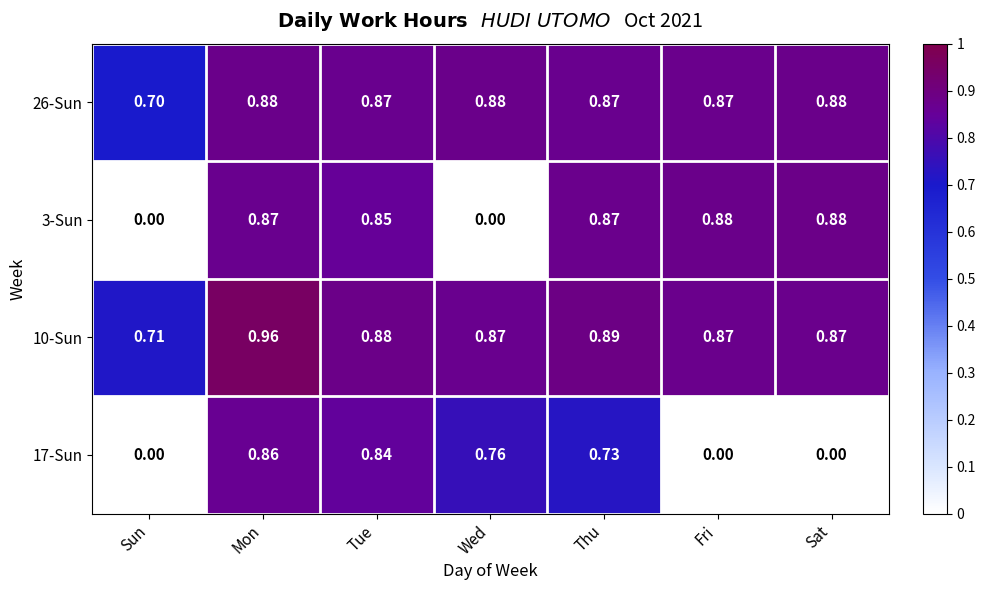

Which category has the highest value in the 17-Sun series?

Mon